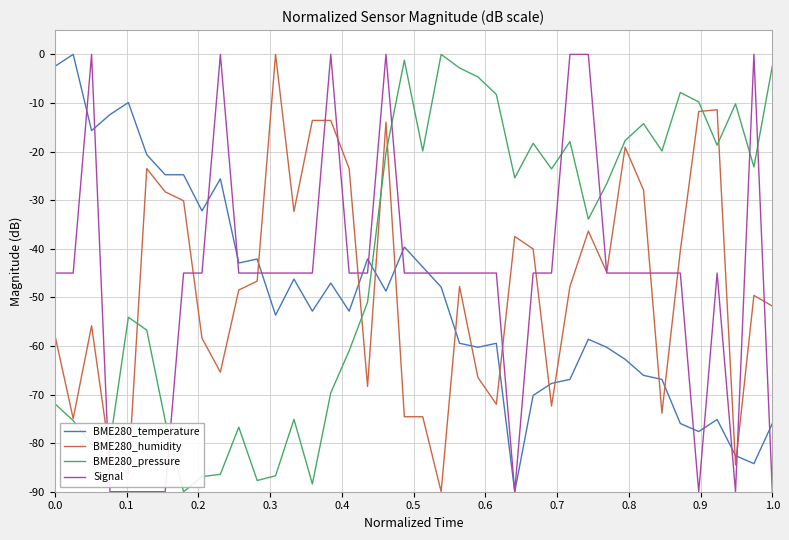

How many series are shown in this chart?

4